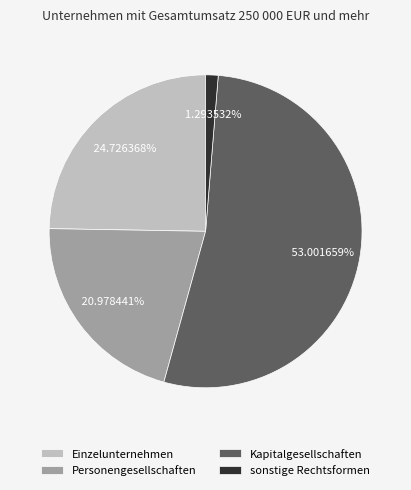

Count the number of slices in the pie.

4